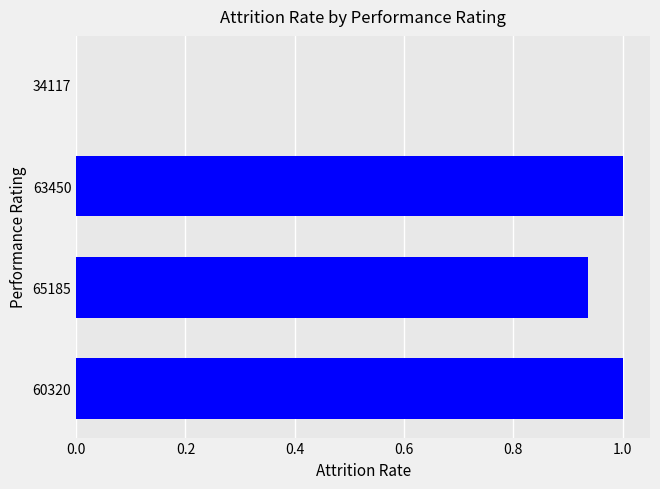

What is the greatest value displayed?

1.0